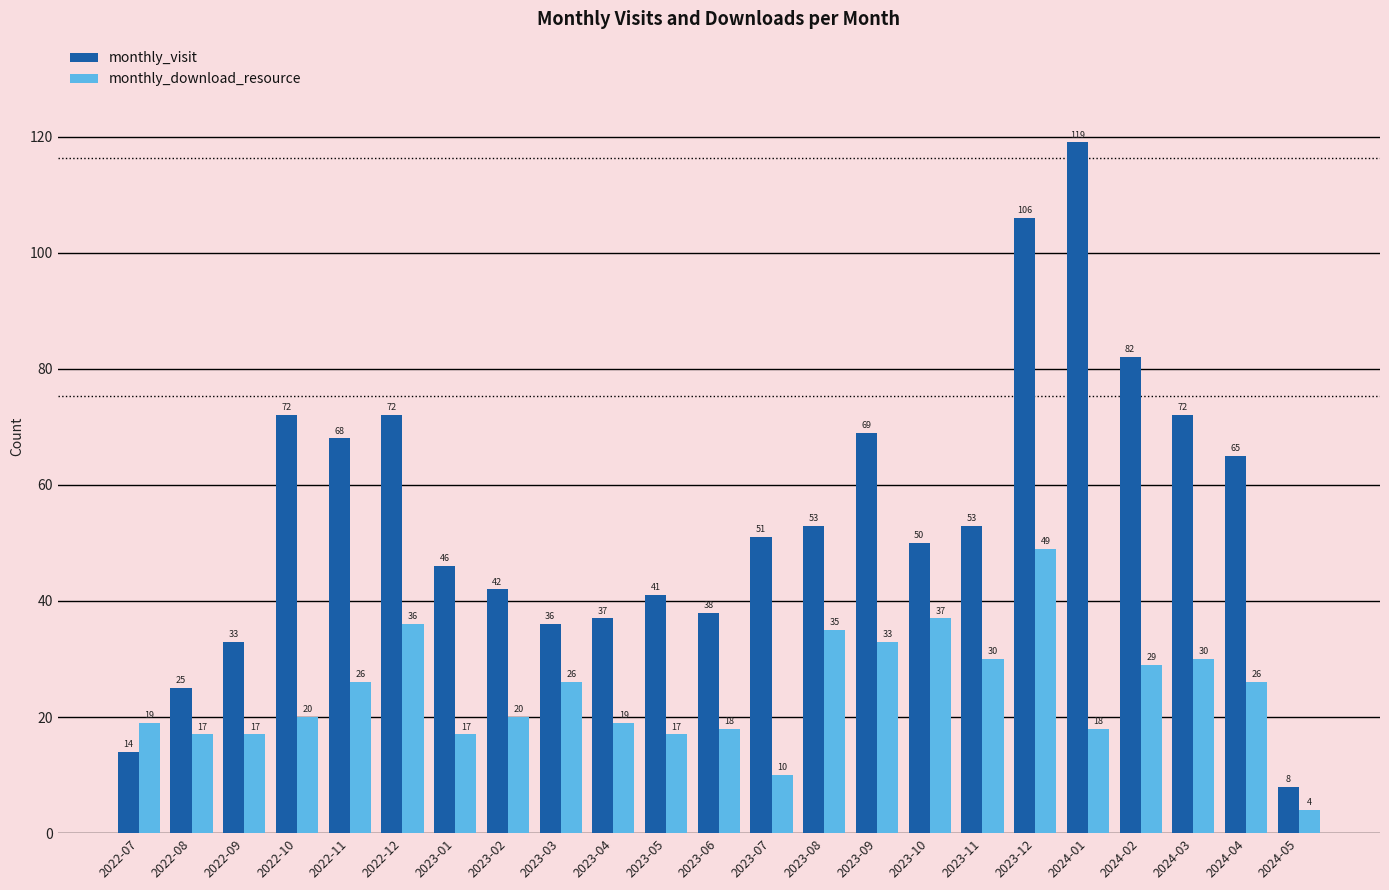

At which label does monthly_visit reach its peak?

2024-01